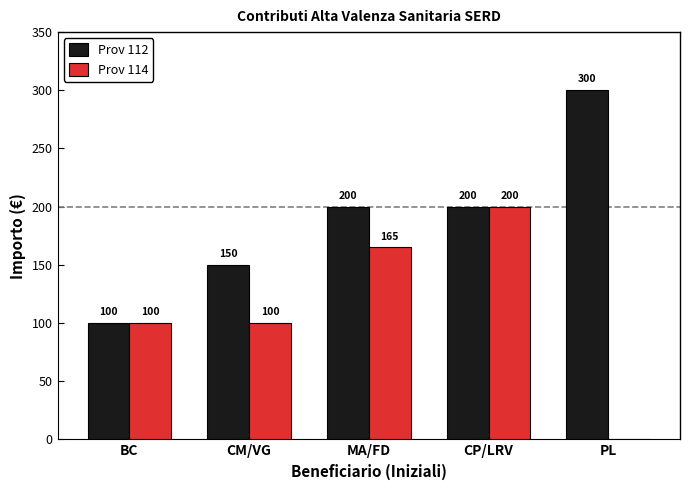

What is the sum of the Prov 112 values at MA/FD and CM/VG?

350